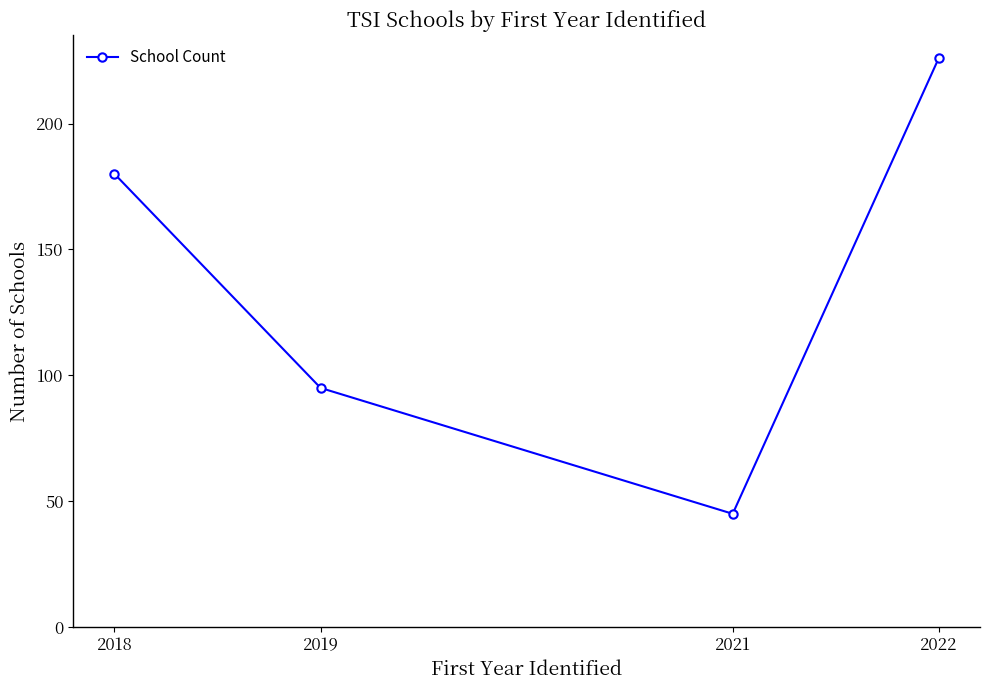

What is the value of the 4th point from the left?

226